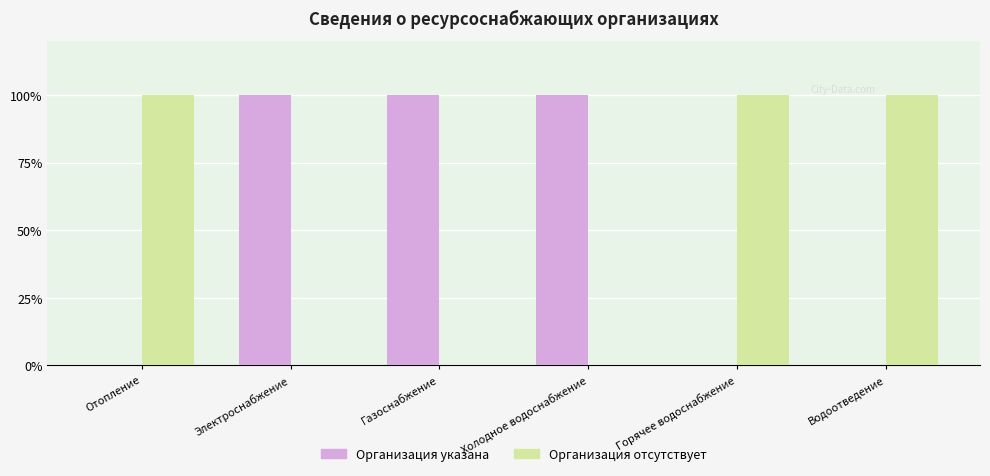

What is the sum of the Организация указана values at Водоотведение and Газоснабжение?

100